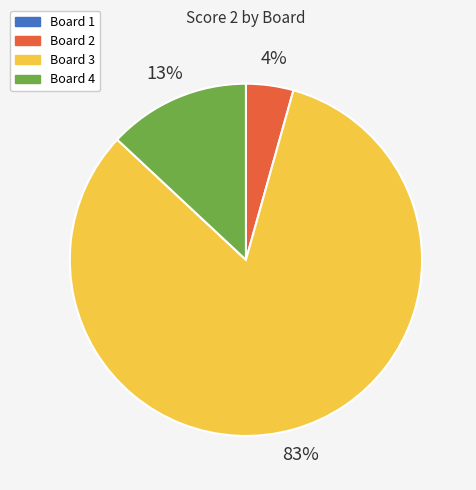

Combined, do Board 3 and Board 2 account for over 50%?

Yes